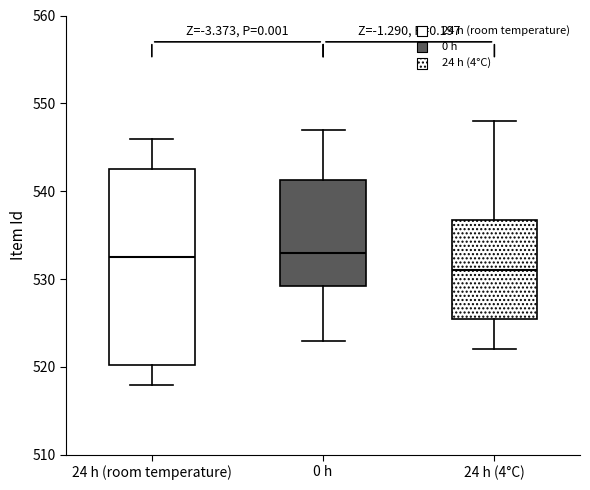

Where does the upper whisker of the box for 24 h (room temperature) end on the y-axis? The values are not printed on the chart, so give them approximately, as read against the axis.

546